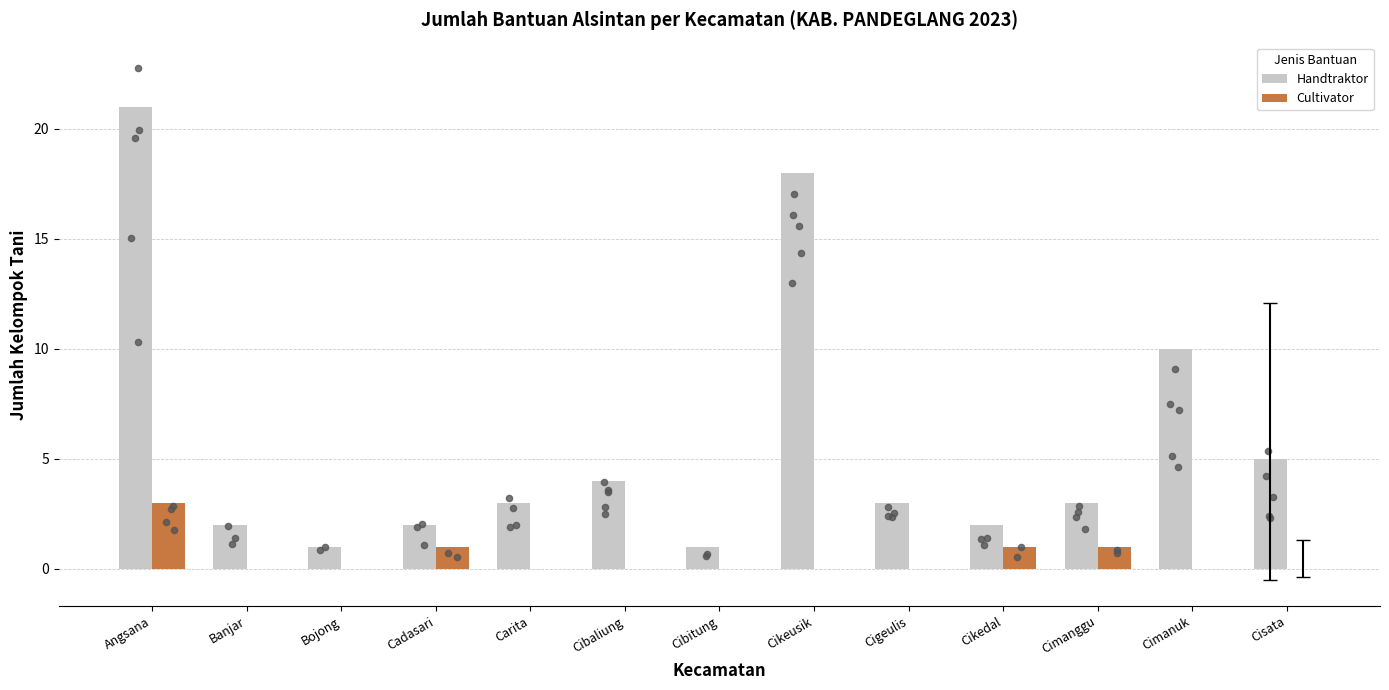

Which series reaches the maximum Y coordinate?

Handtraktor